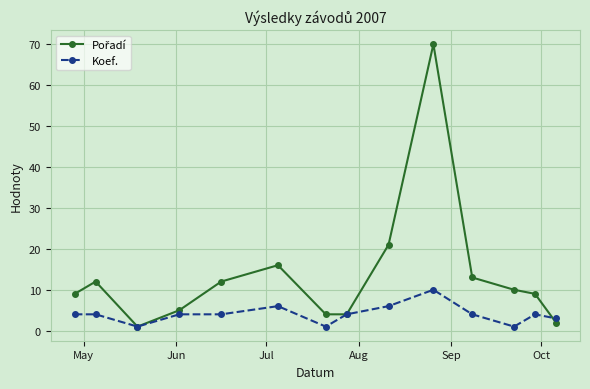

What is the smallest value displayed?

1